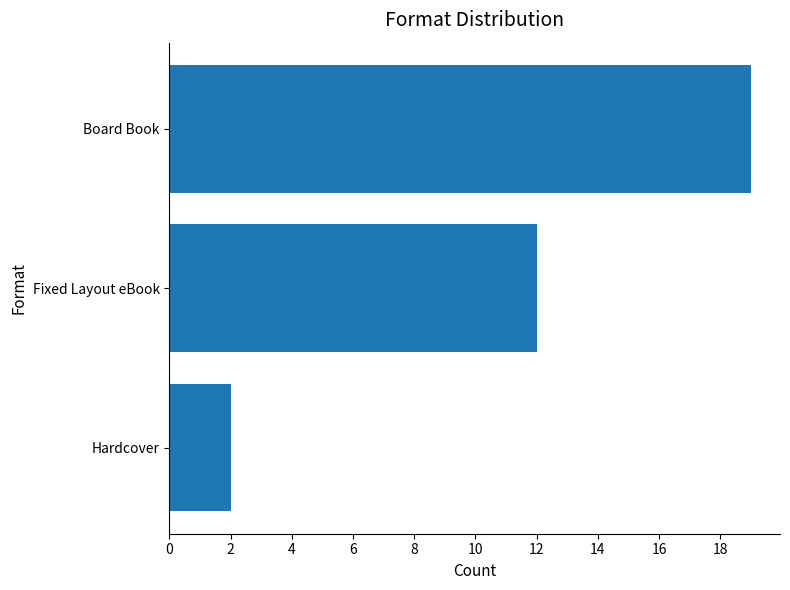

What is the label of the 2nd bar from the bottom?

Fixed Layout eBook